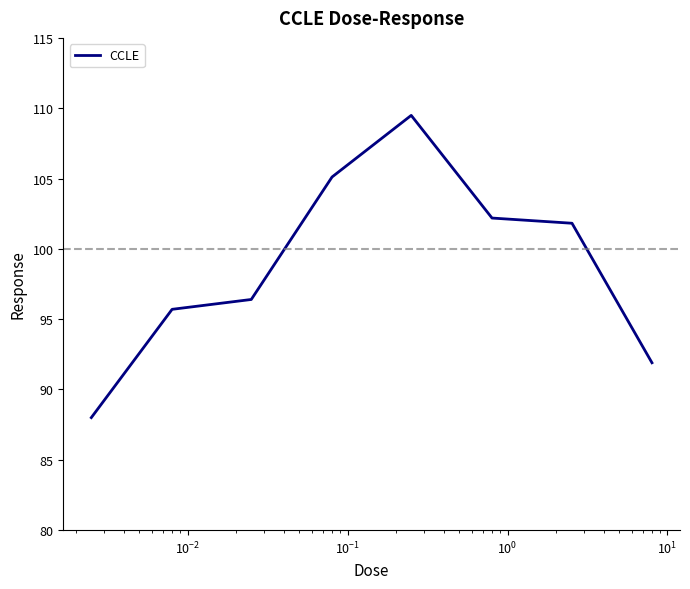

True or false: the data has more than 0 interior local peaks.

True